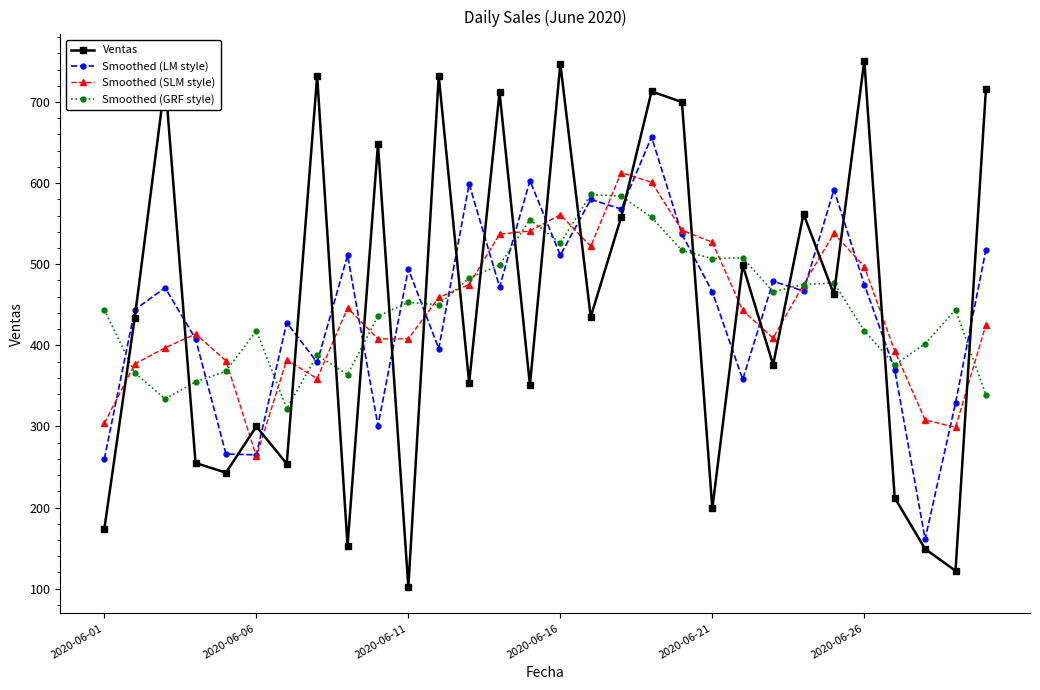

What is the highest value of the Smoothed (GRF style) series?

586